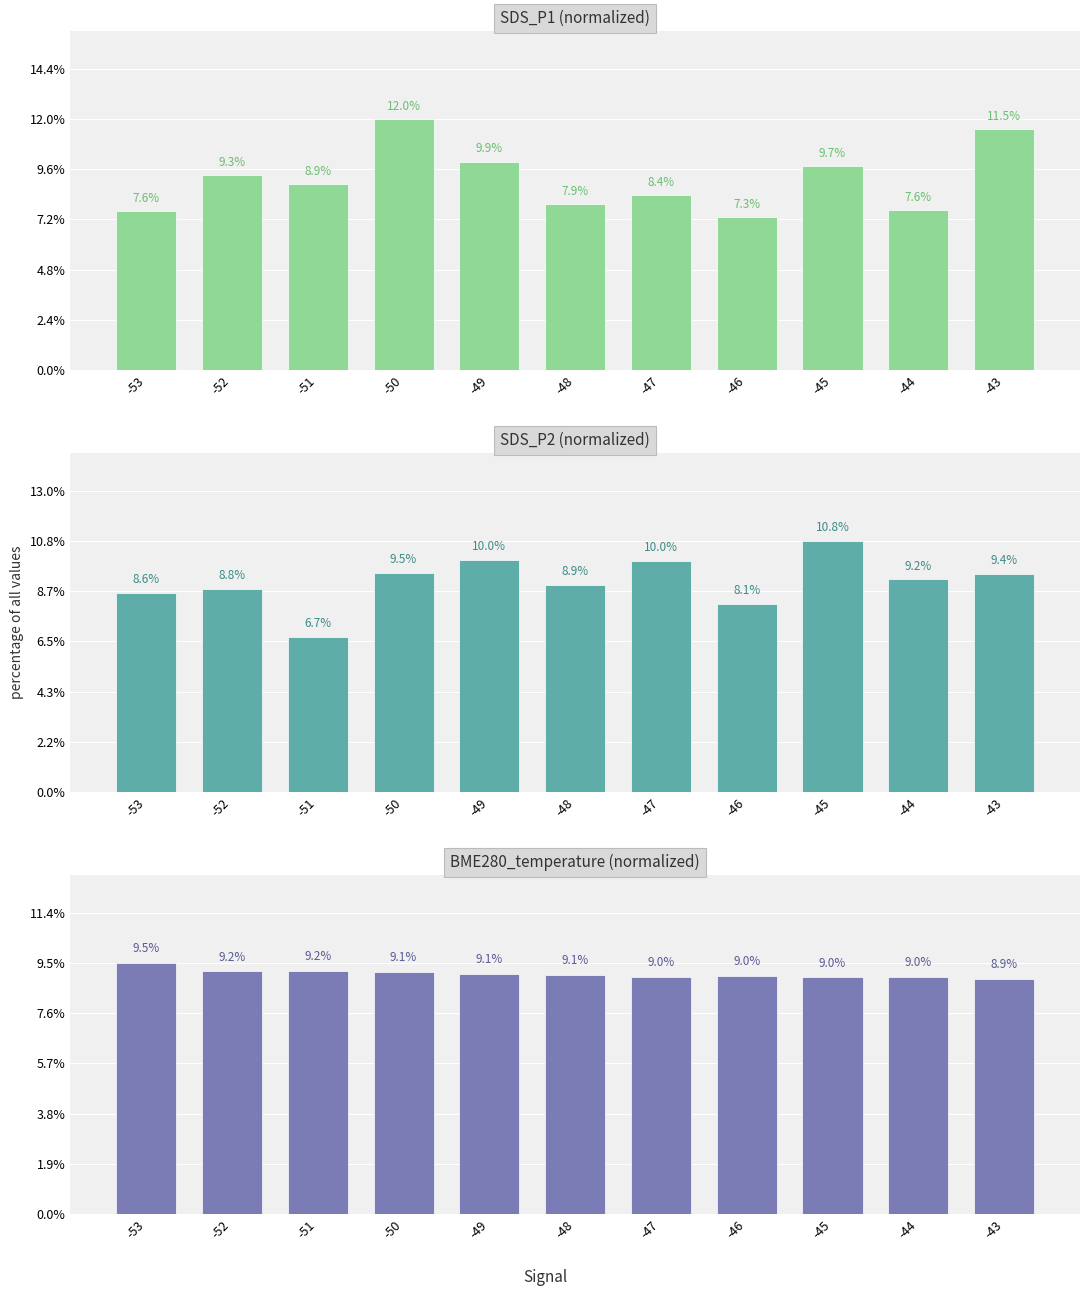

What is the maximum value shown in the chart?

12.0